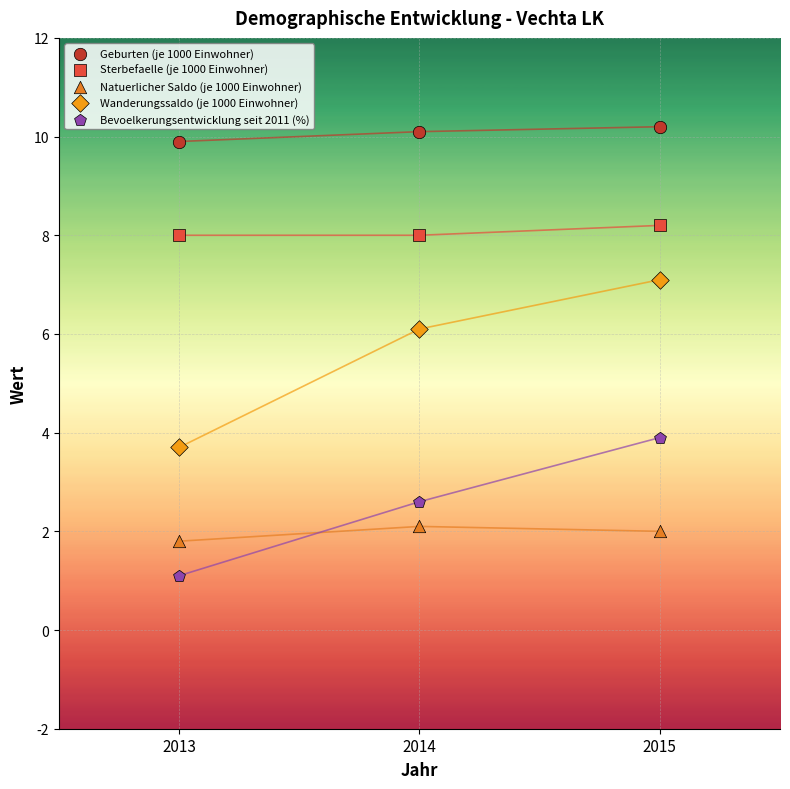

Across all data points, what is the range of X values (max minus min)?

2.0